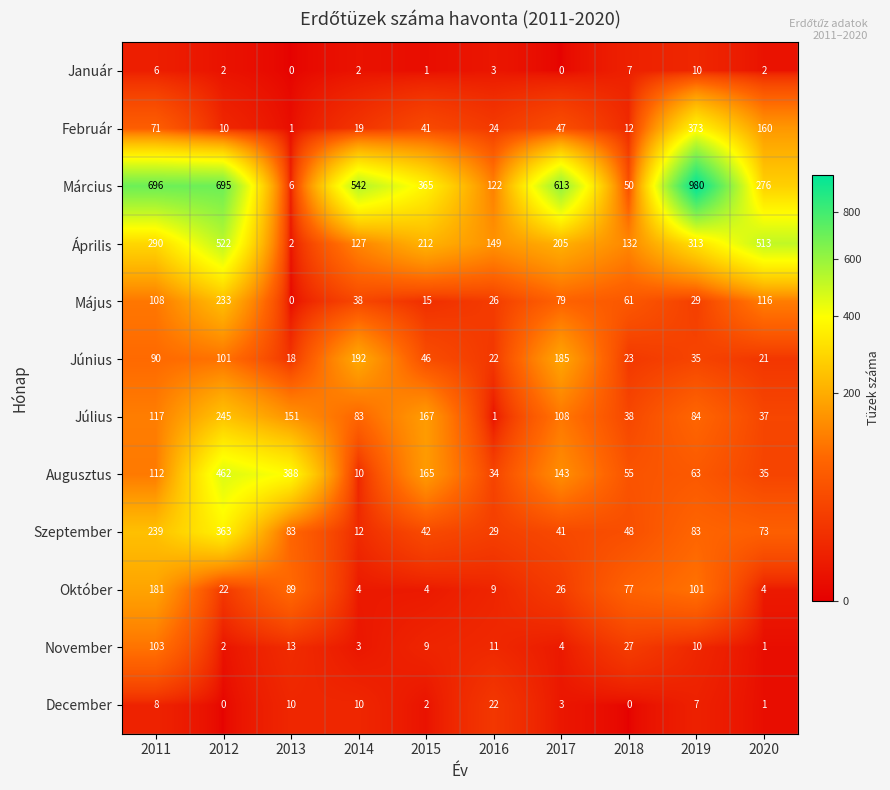

Is it true that Március equals 208 at 2015?

False